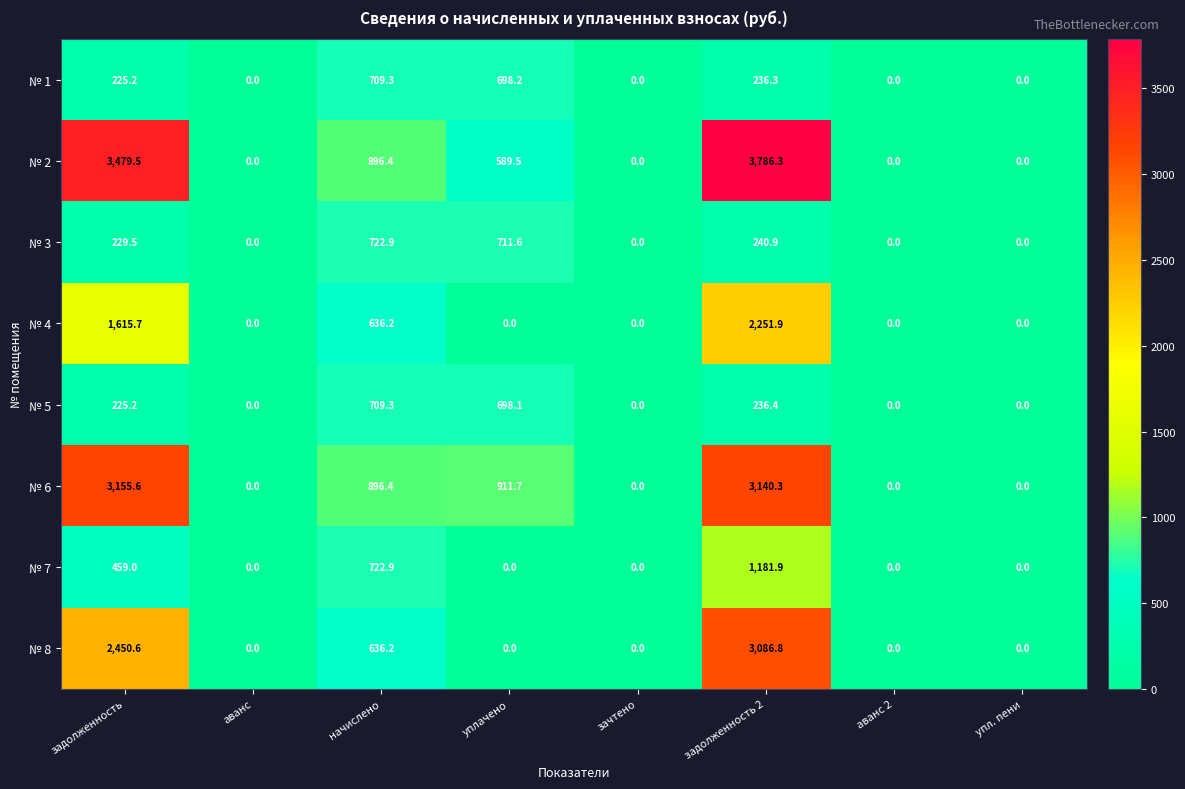

Is the value of № 2 at уплачено greater than the value of № 3 at аванс?

Yes